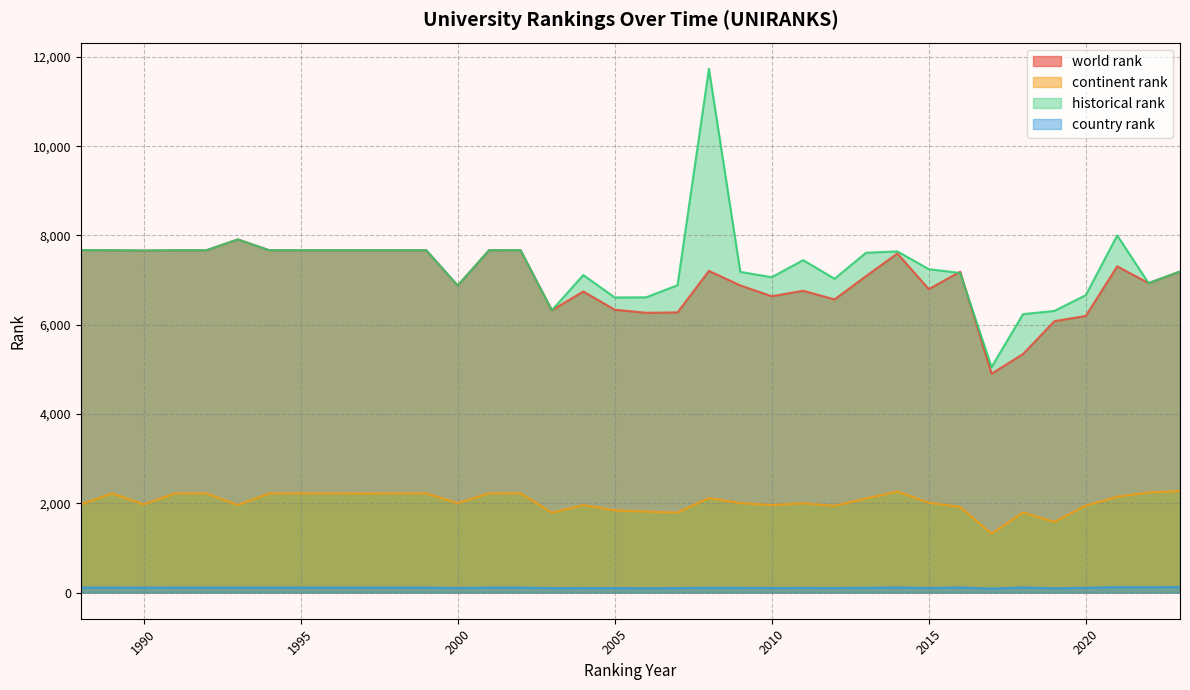

How many categories are shown in the chart?

36